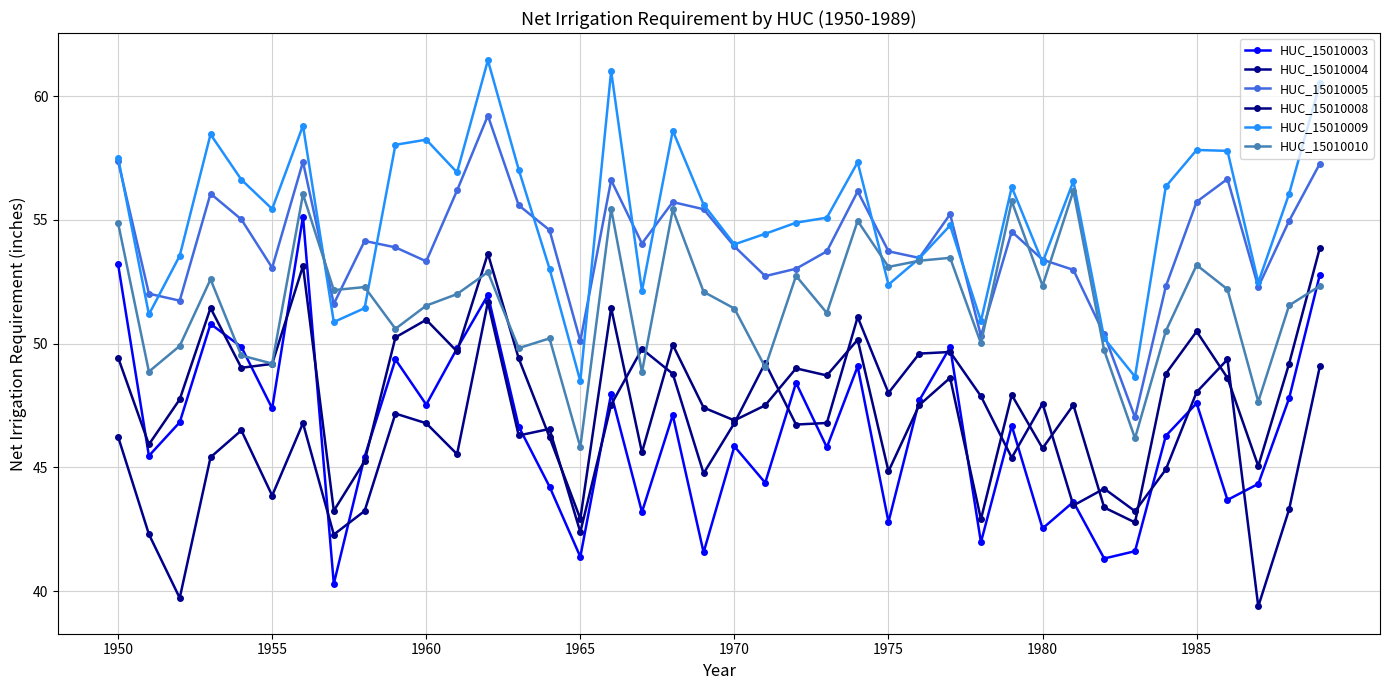

True or false: HUC_15010009 and HUC_15010004 cross at least once.

False